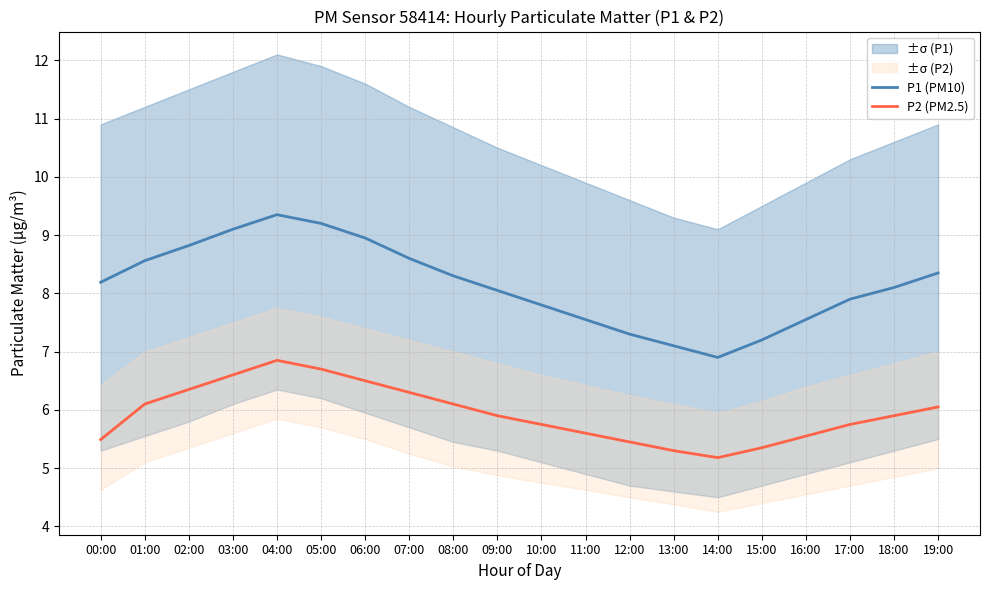

What is the difference between the maximum and minimum values in the P1 (PM10) series?

2.4